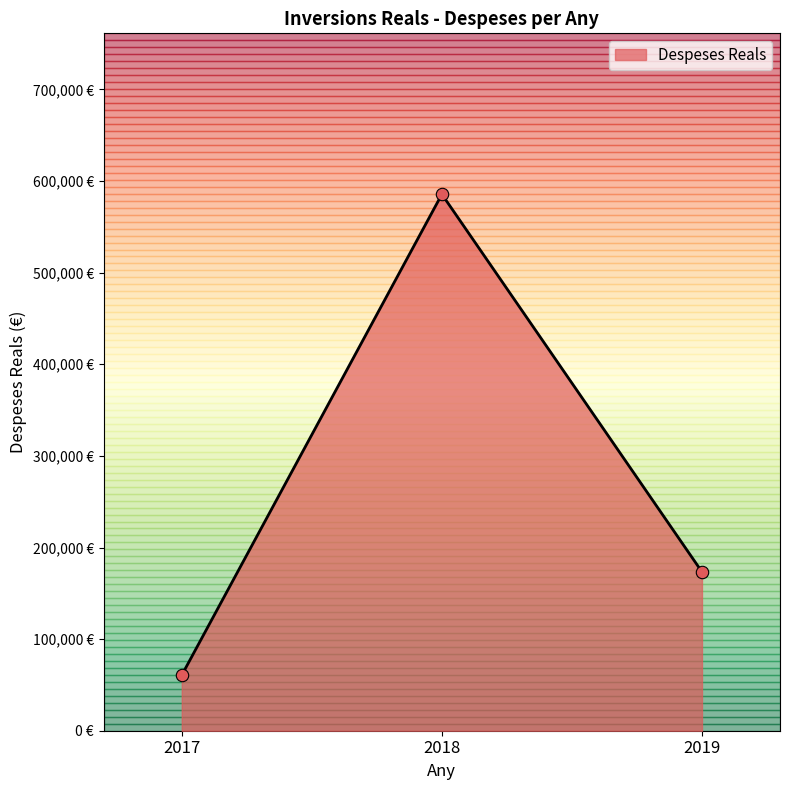

Approximately how many times larger is the value at 2017 compared to 2019?

0.3